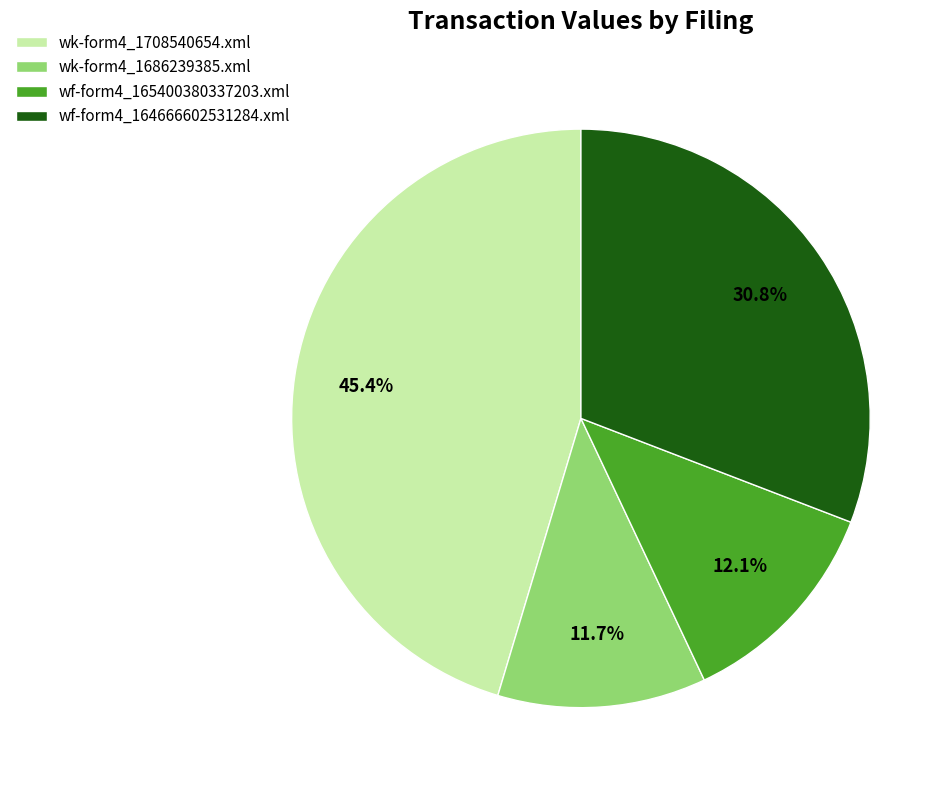

True or false: wk-form4_1708540654.xml accounts for 45% of the total.

True